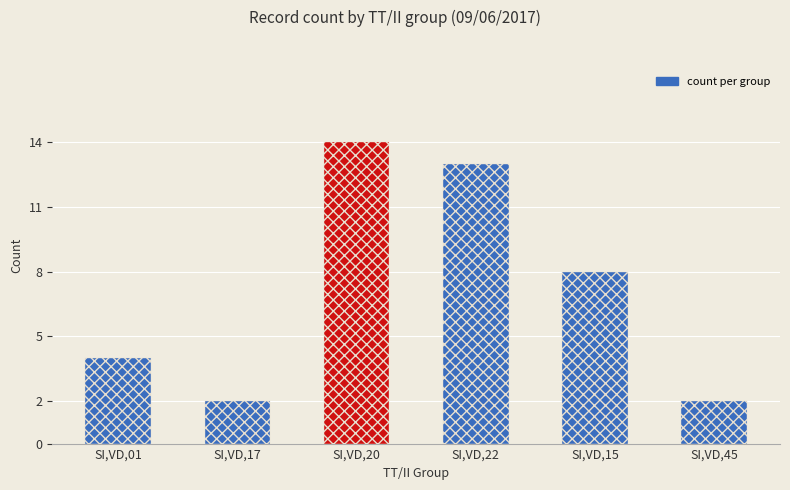

What is the change in value from SI,VD,17 to SI,VD,15?

+6